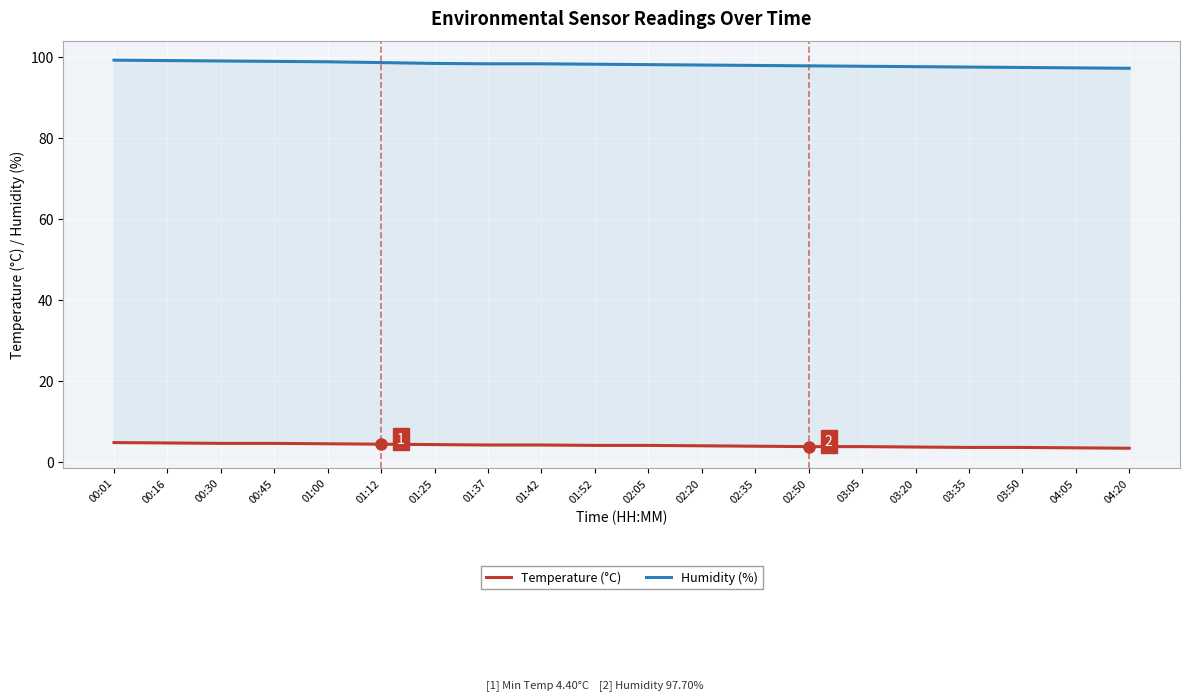

The value of Humidity (%) at 03:05 is 40.2. True or false?

False